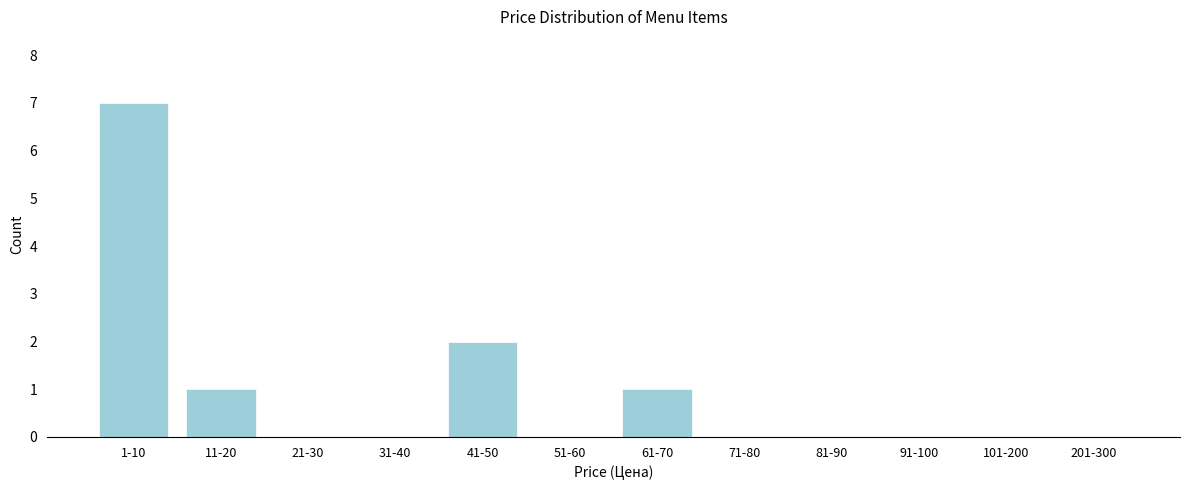

Reading left to right, extract all data points from this chart.

1-10=7	11-20=1	21-30=0	31-40=0	41-50=2	51-60=0	61-70=1	71-80=0	81-90=0	91-100=0	101-200=0	201-300=0